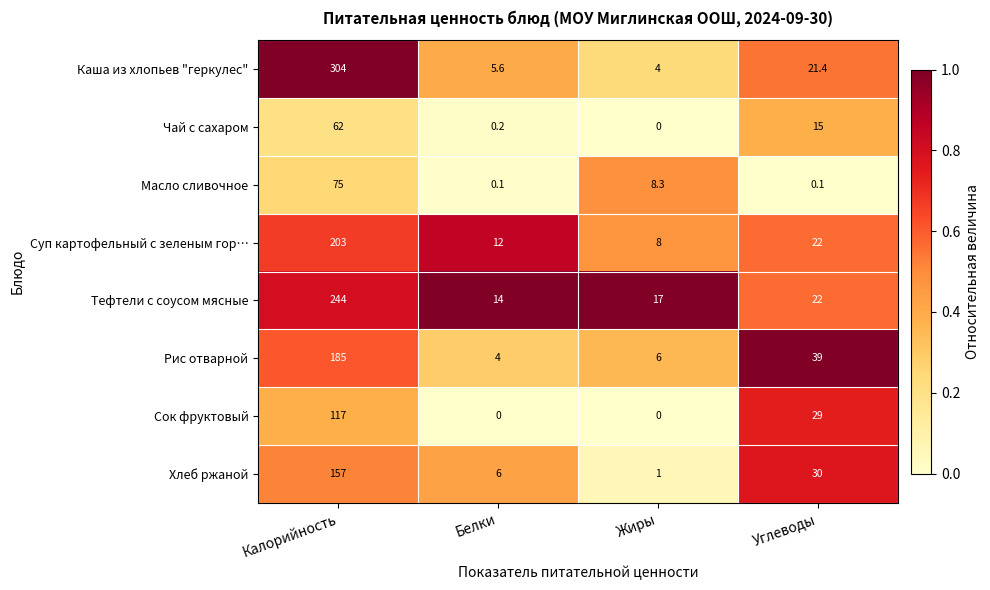

What is the total value across all series at Углеводы?

178.5